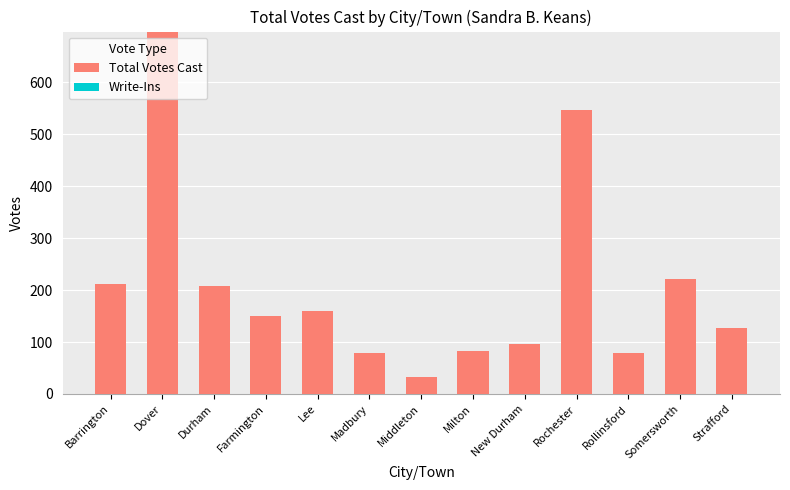

Which category has the lowest value across all series?

Middleton